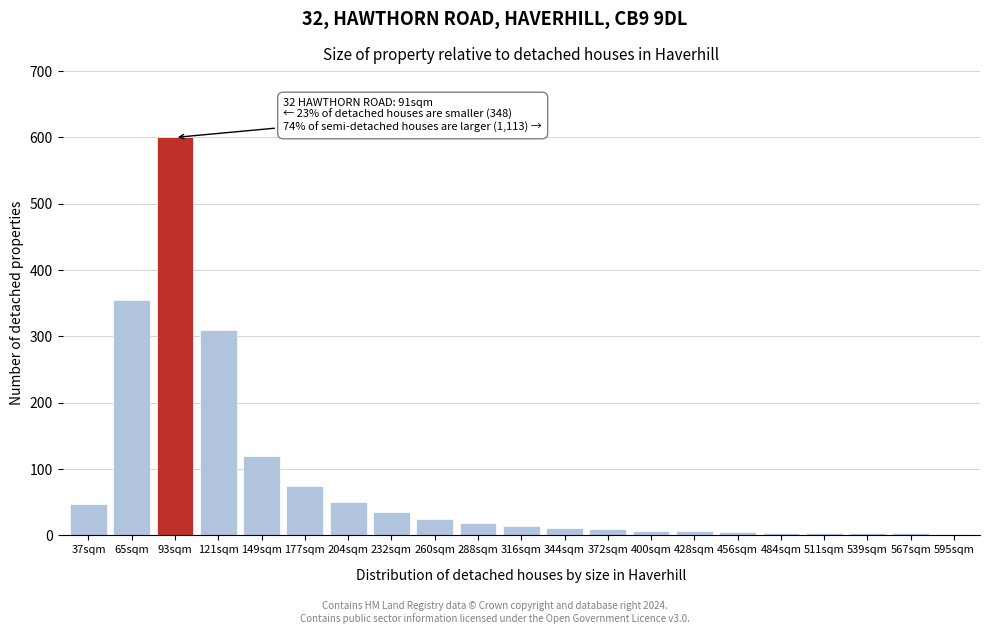

The chart shows a value of 35 at 232sqm. True or false?

True